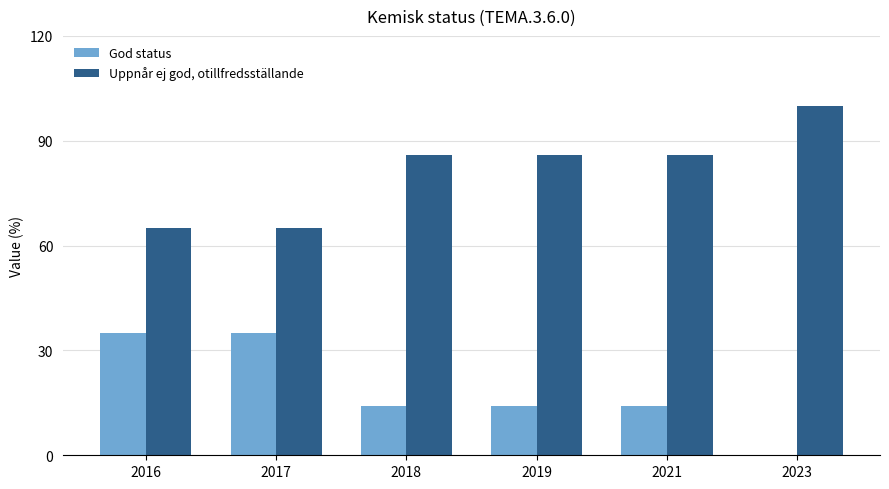

Which category has the highest value across all series?

2023